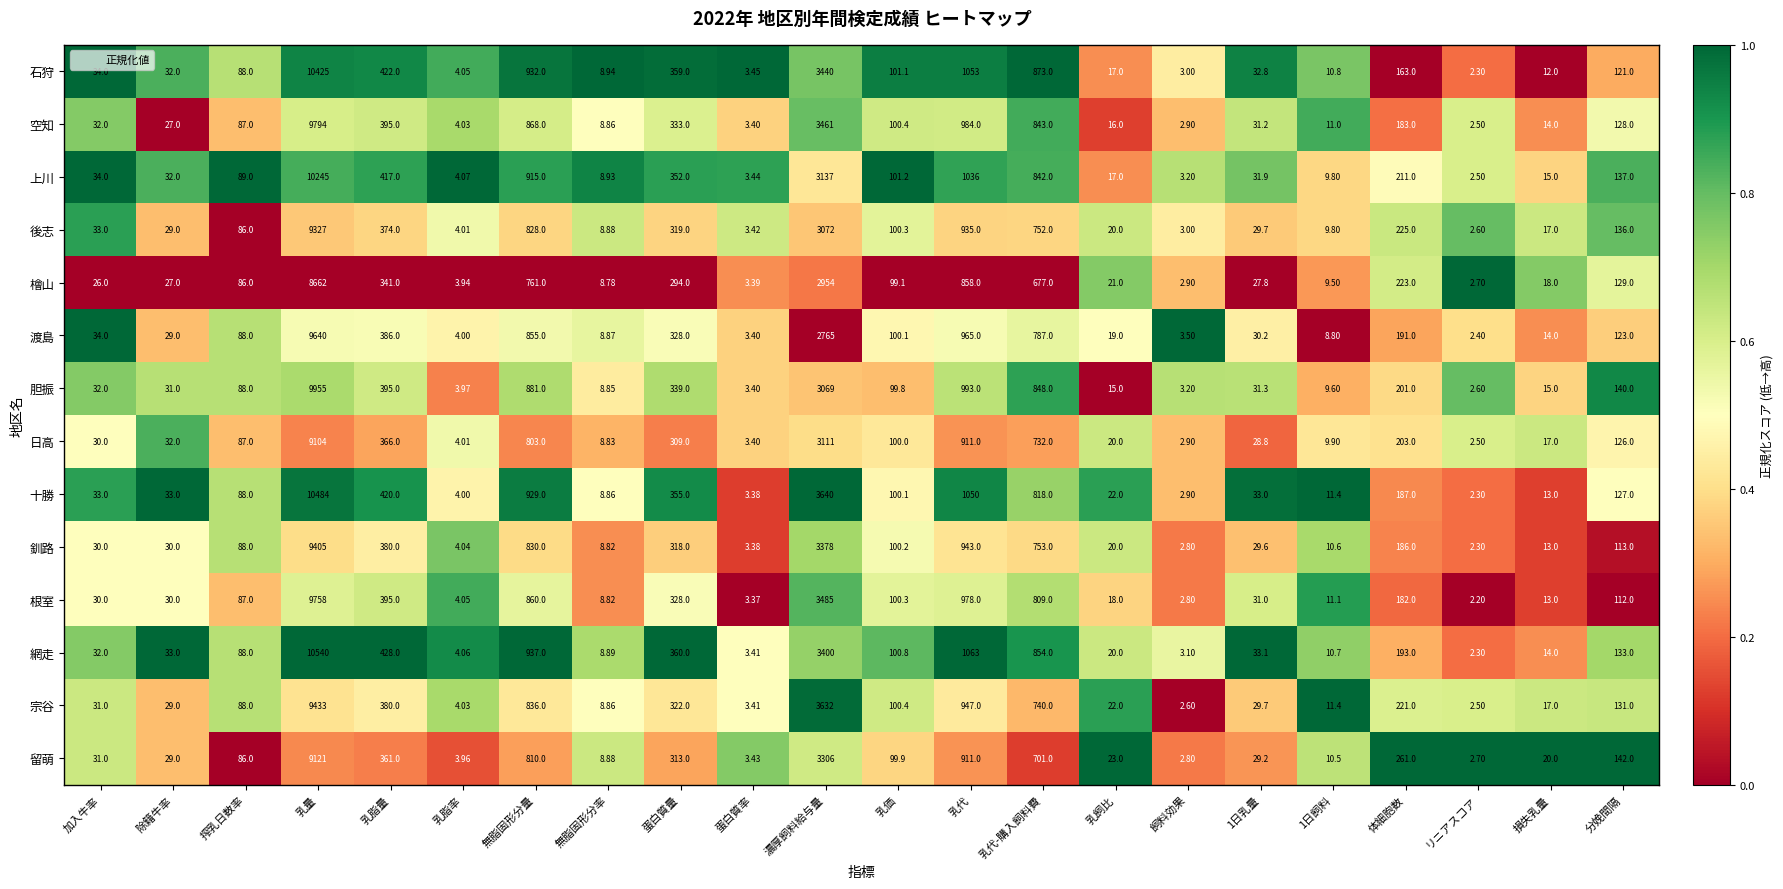

Which category has the lowest value in the 日高 series?

リニアスコア